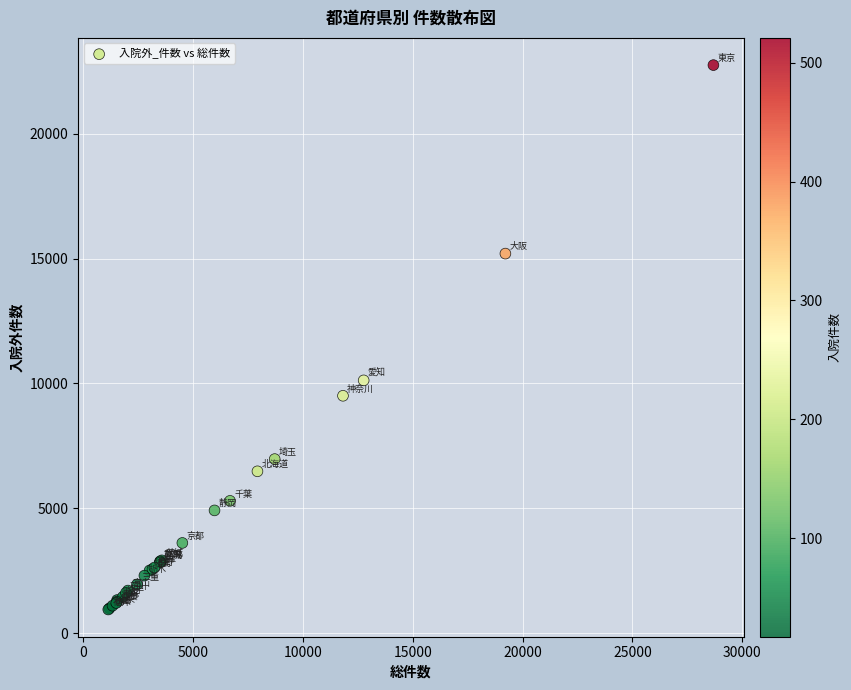

What Y value in the scatter plot is closest to 11849?

10124